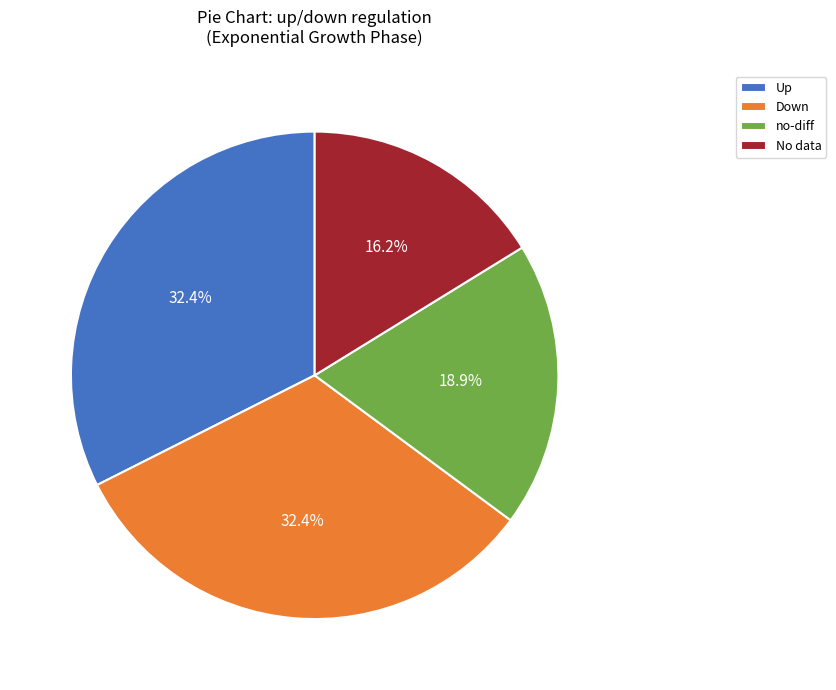

True or false: Up accounts for 43% of the total.

False